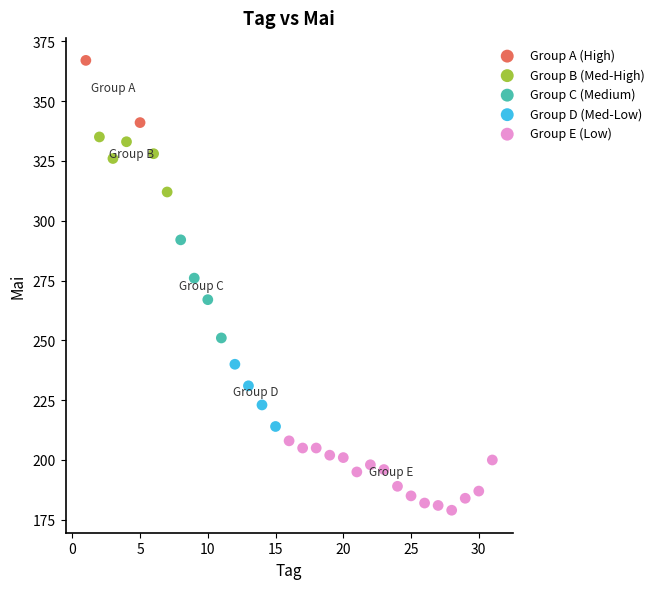

Which series reaches the maximum Y coordinate?

Group A (High)